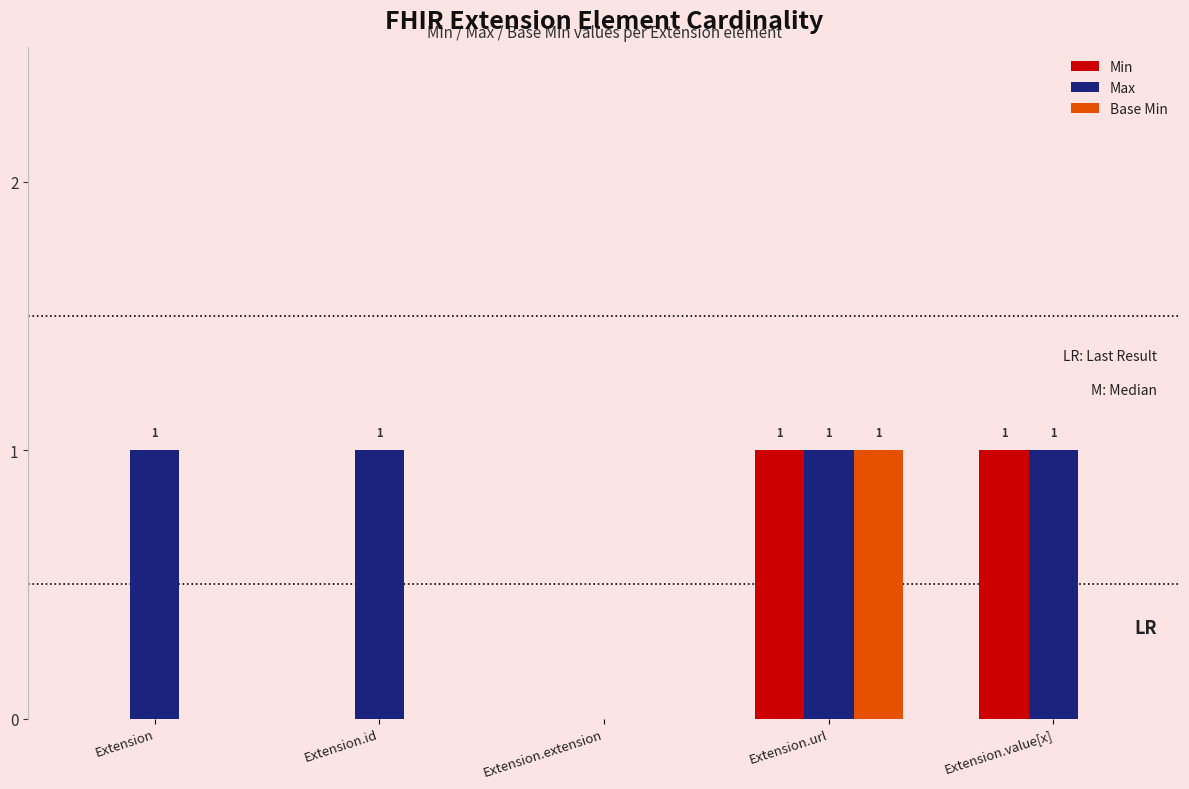

Is it true that Base Min equals -1 at Extension.id?

False